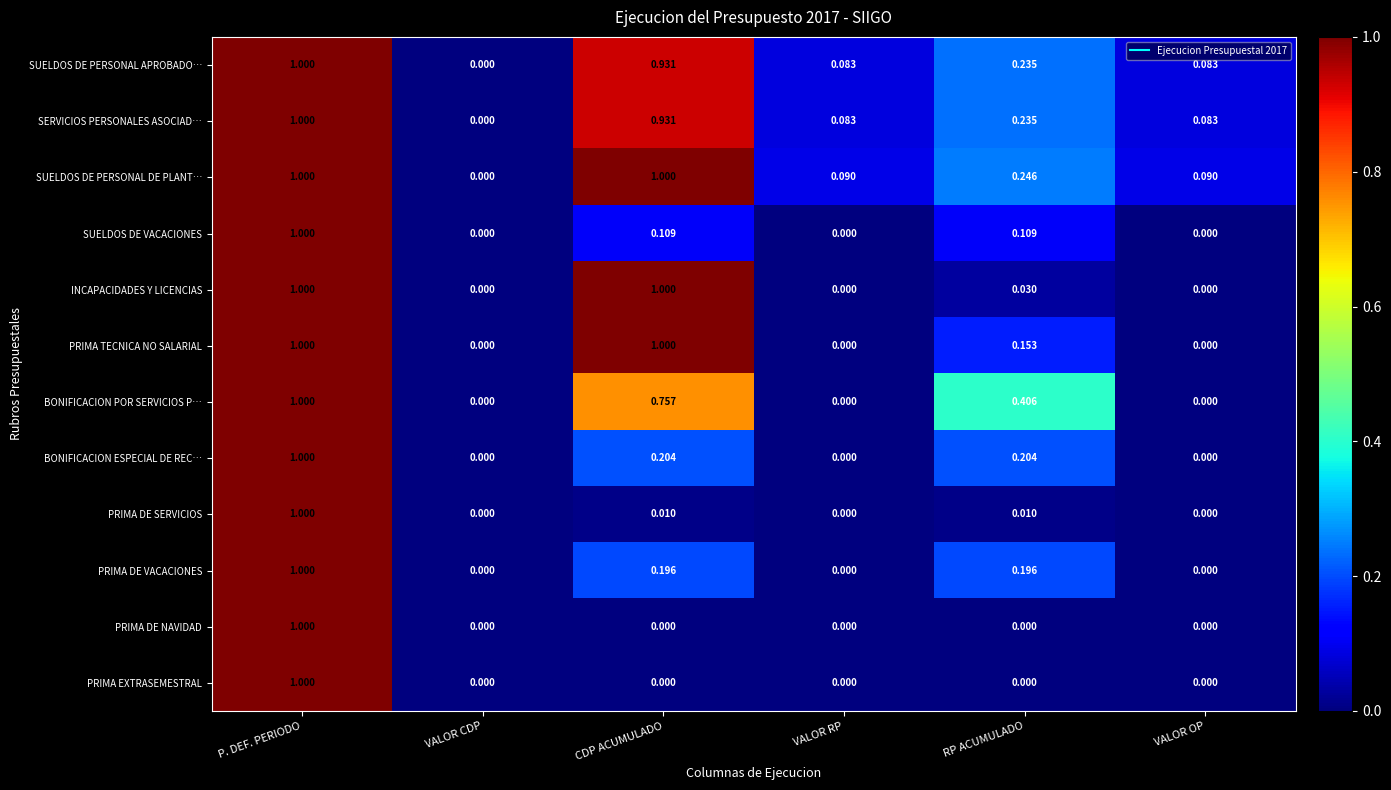

Count the number of data series in this chart.

12